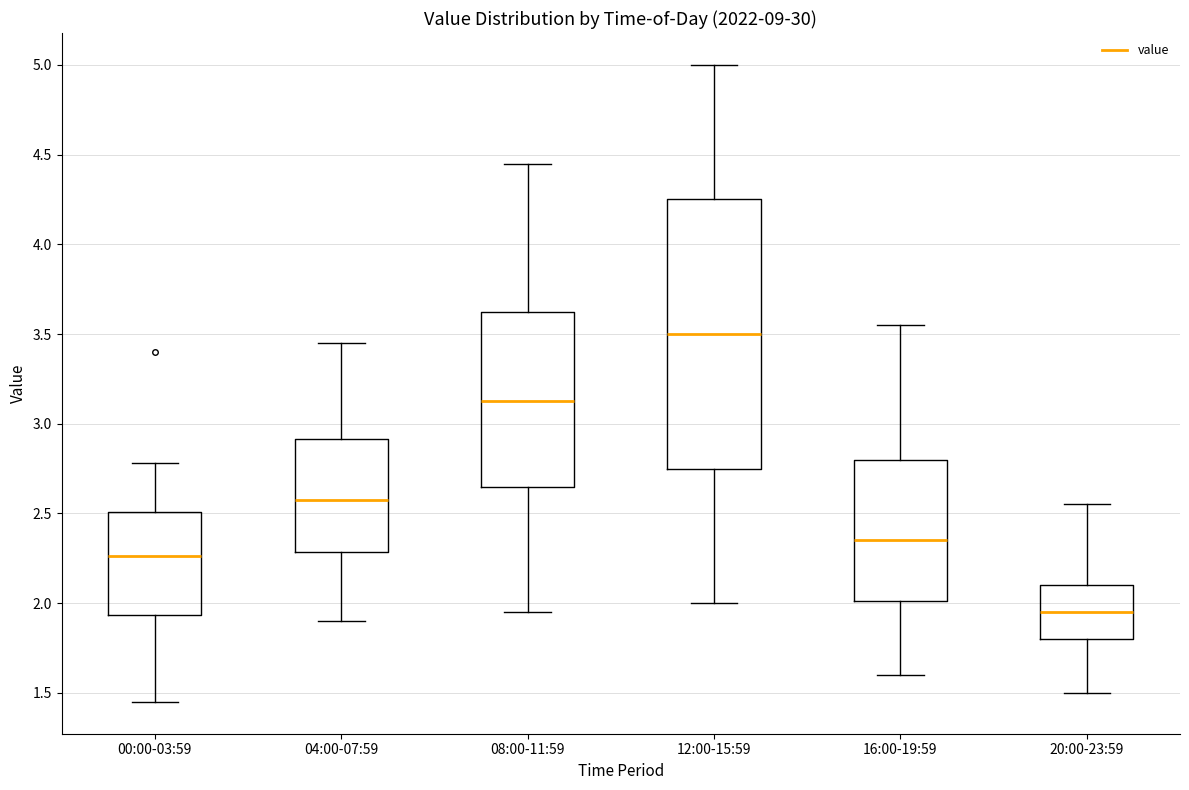

Which box has the highest median line?

12:00-15:59